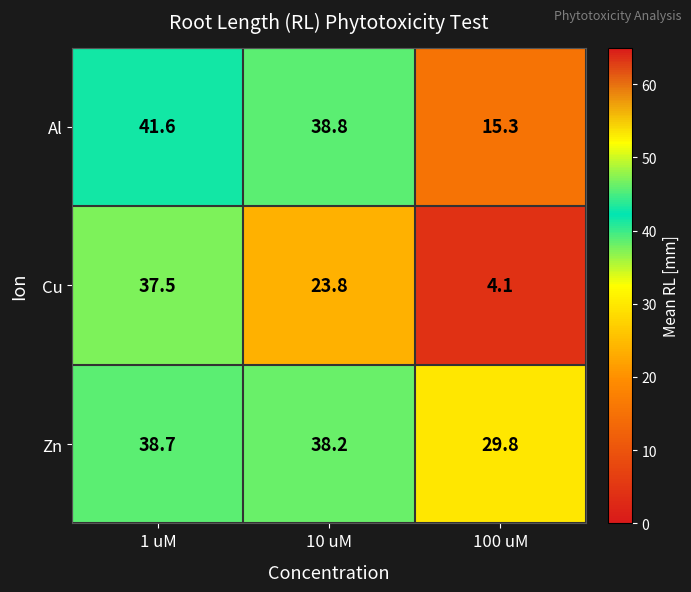

List the series in order of their peak value, lowest first.

Cu, Zn, Al